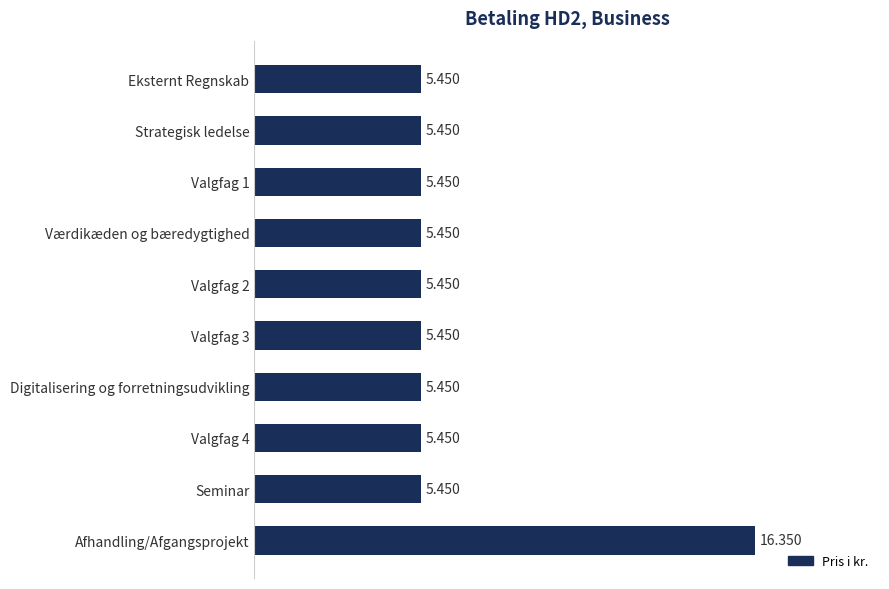

What is the sum of all values?

65400